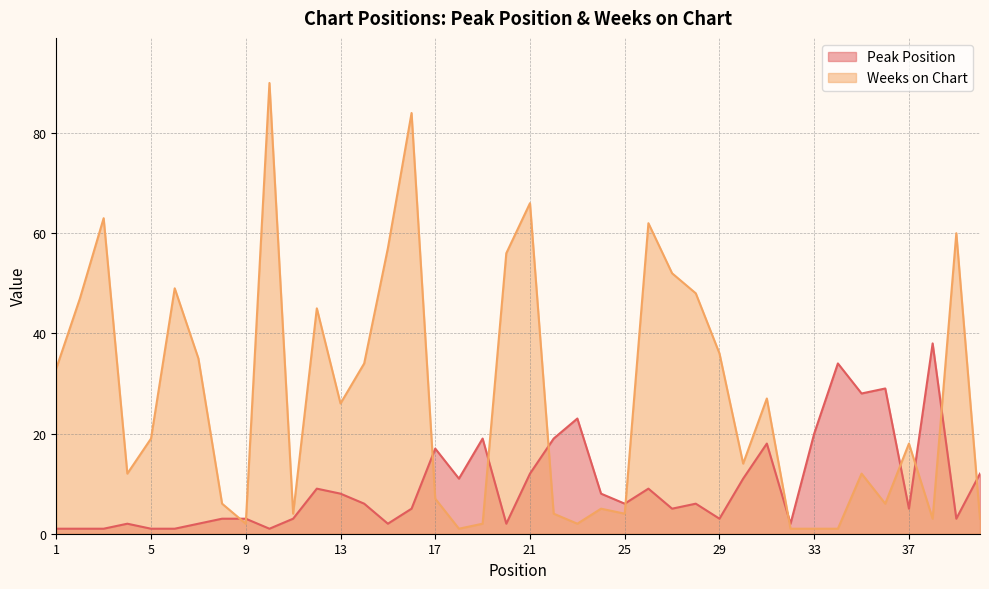

What is the value of the Peak Position point at the 29th from the left?

3